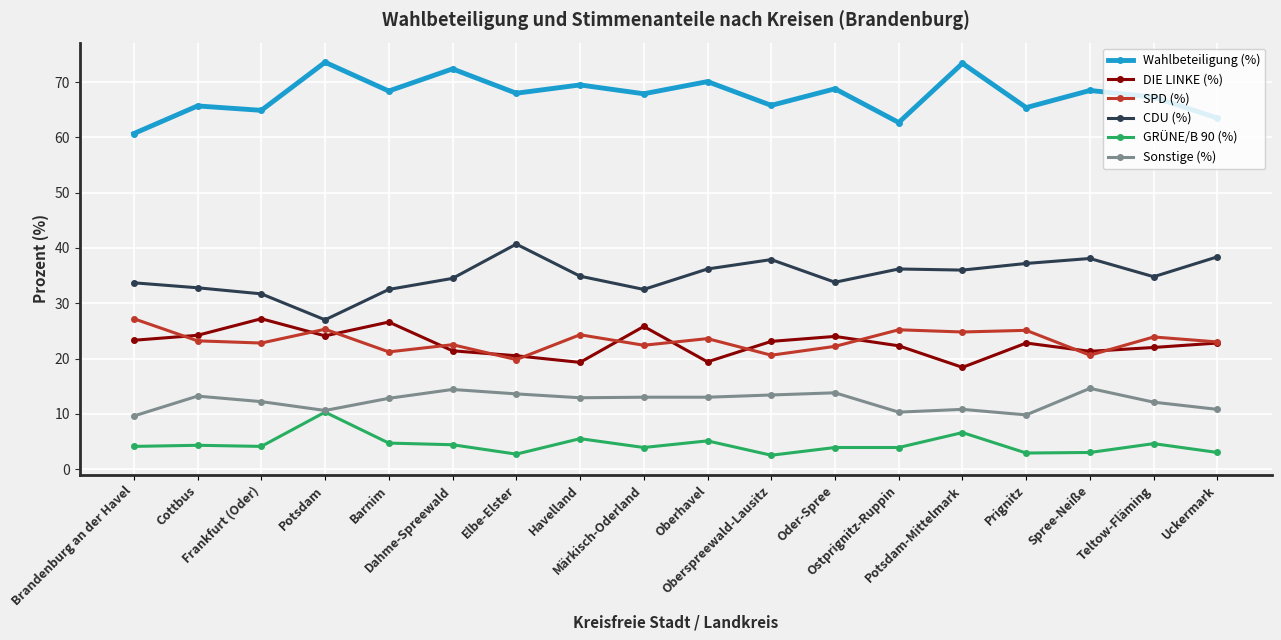

The value of SPD (%) at Oberspreewald-Lausitz is 20.6. True or false?

True